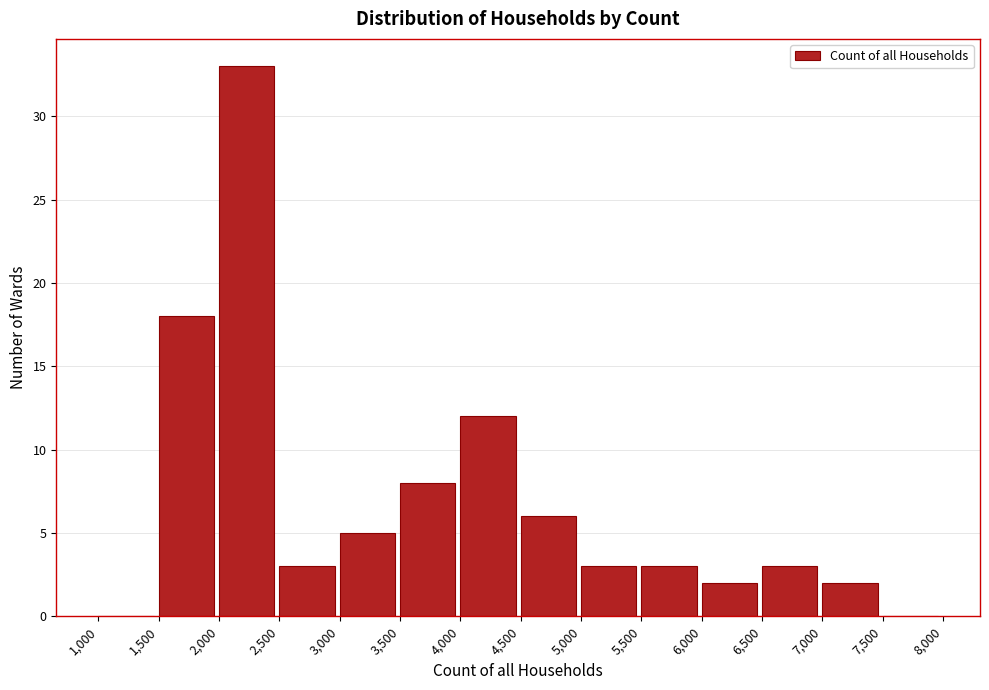

Reading left to right, list every bar in this chart as the range it spans on the x-axis followed by its height. The values are not printed on the chart, so give them approximately, as read against the axis.

1,000 to 1,500: 0
1,500 to 2,000: 18
2,000 to 2,500: 33
2,500 to 3,000: 3
3,000 to 3,500: 5
3,500 to 4,000: 8
4,000 to 4,500: 12
4,500 to 5,000: 6
5,000 to 5,500: 3
5,500 to 6,000: 3
6,000 to 6,500: 2
6,500 to 7,000: 3
7,000 to 7,500: 2
7,500 to 8,000: 0